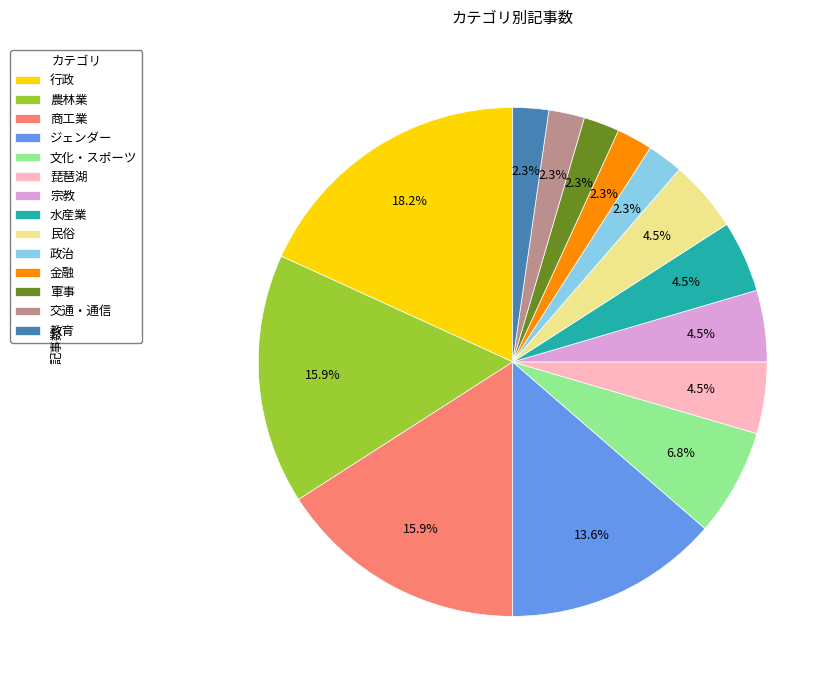

What is the total percentage of ジェンダー and 政治?

15.9%